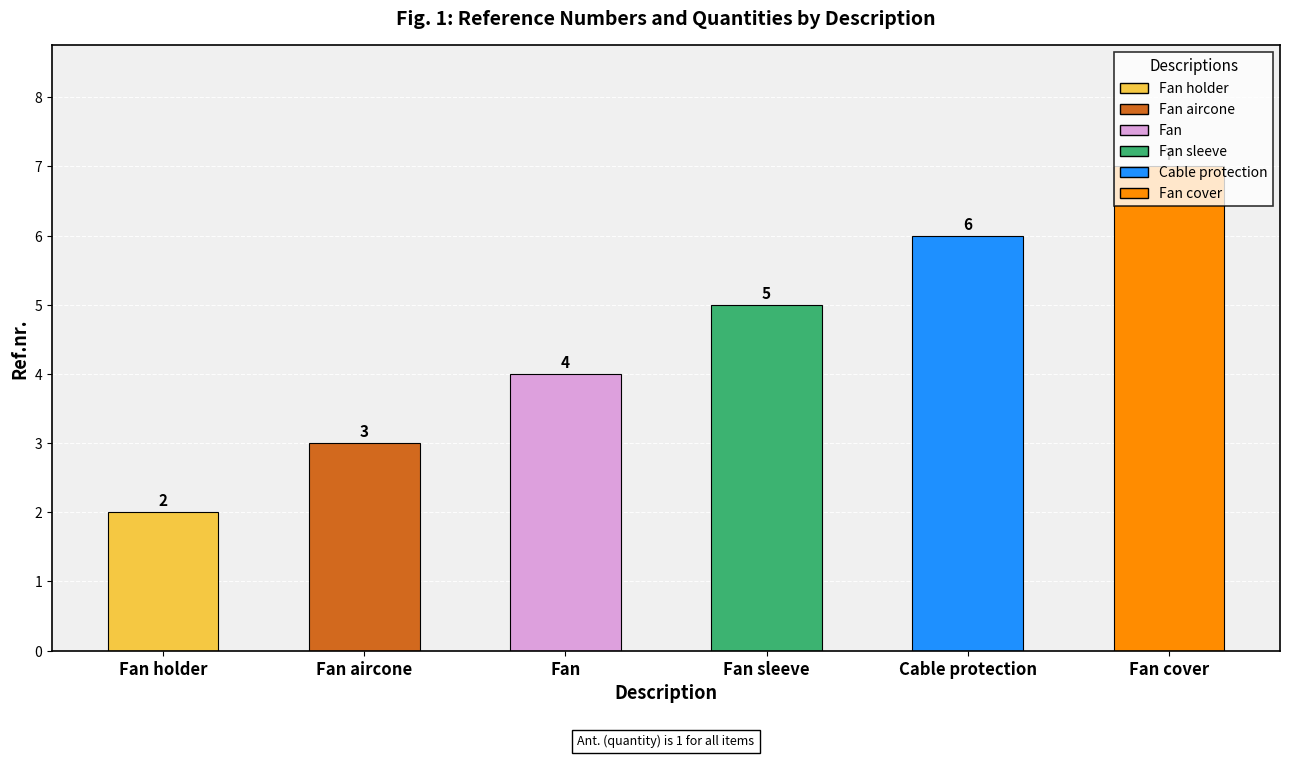

What is the difference between the Ref.nr. values at Cable protection and Fan cover?

1